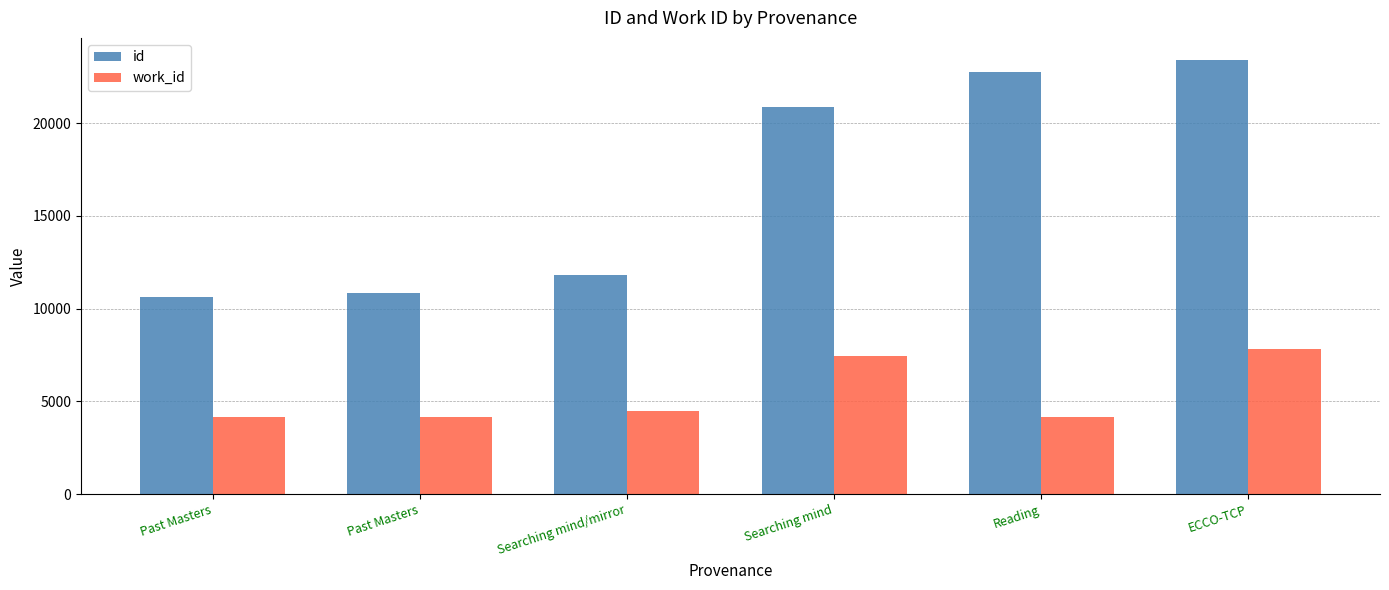

Rank the series by their average value, from highest to lowest.

id, work_id